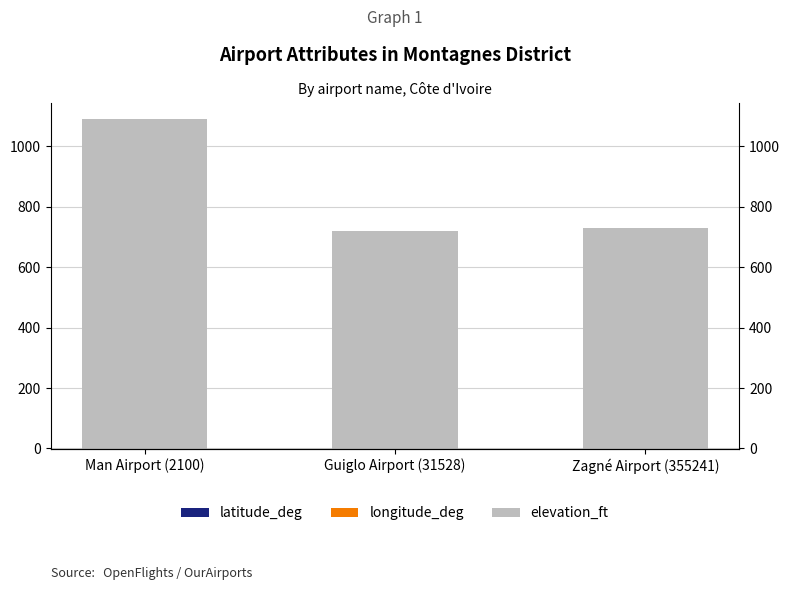

What is the total value across all series at Zagné Airport (355241)?

730.7